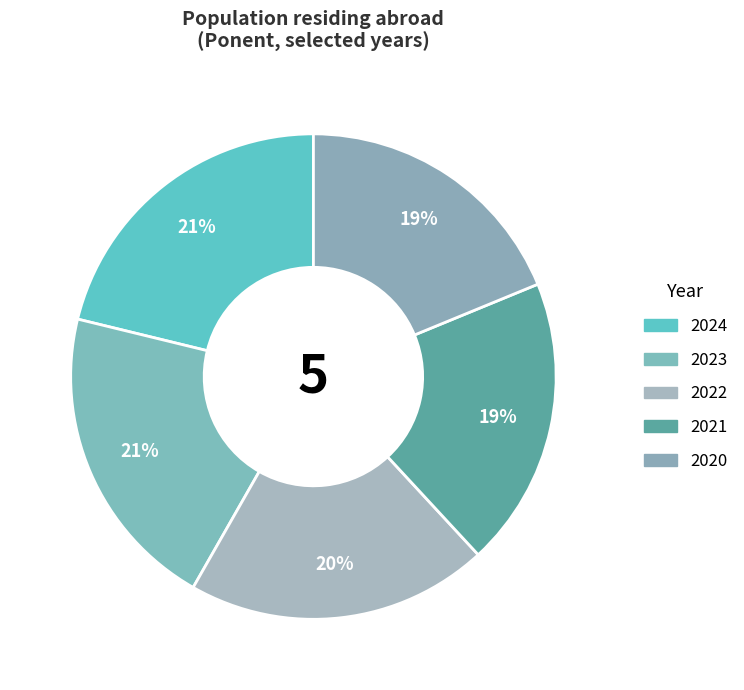

How many slices are in this pie chart?

5